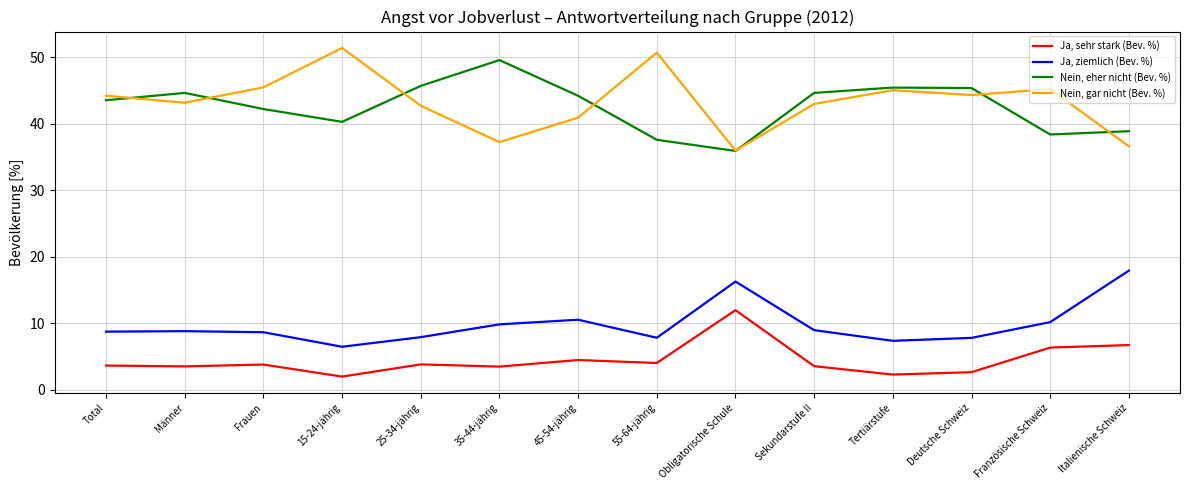

What position from the right is Total?

14